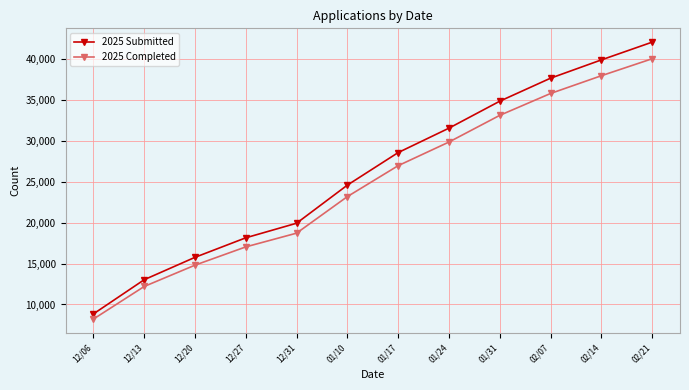

What is the sum of all 2025 Submitted values?

314753